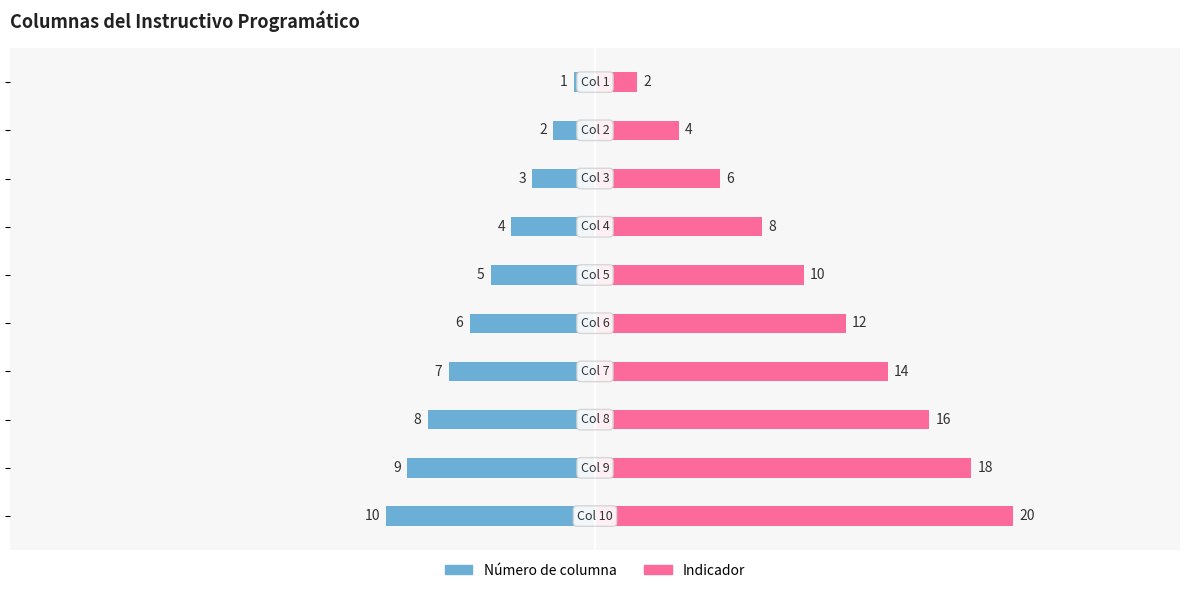

Reading left to right, extract all data points from this chart.

Número de columna: -1	-2	-3	-4	-5	-6	-7	-8	-9	-10
Indicador: 2	4	6	8	10	12	14	16	18	20